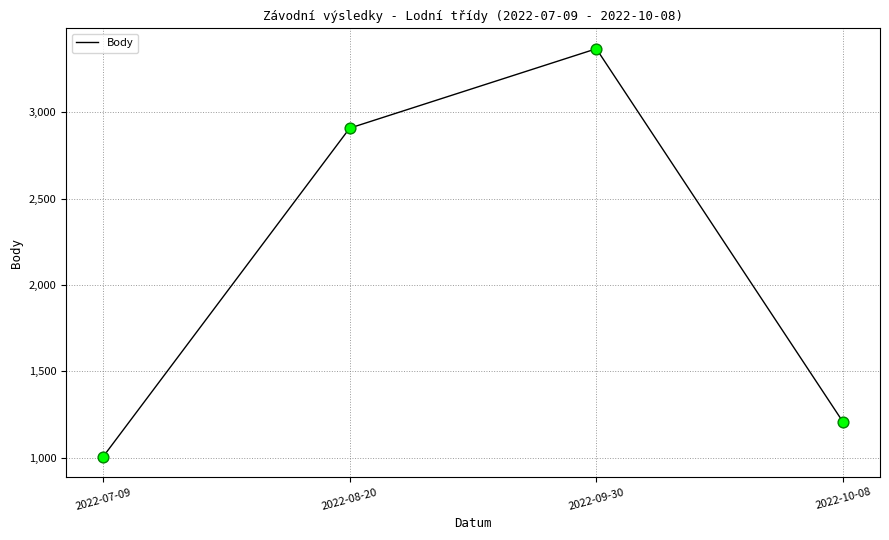

What is the change in value from 2022-07-09 to 2022-08-20?

+1904